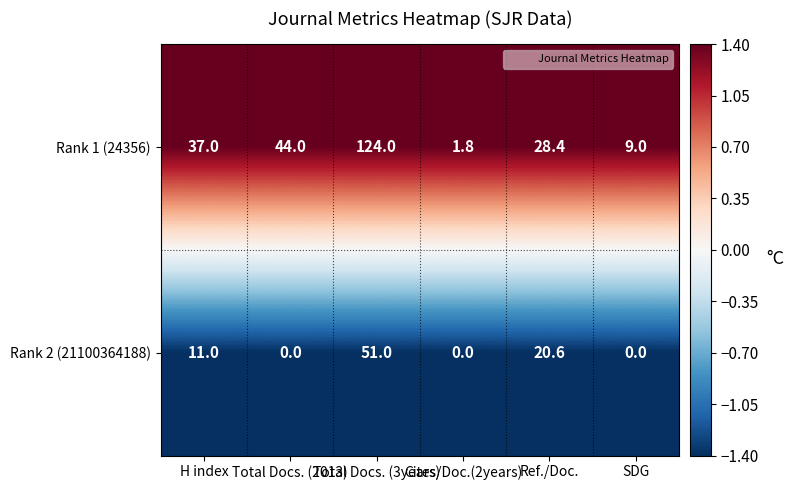

Which series has the widest spread of values?

Rank 1 (24356)